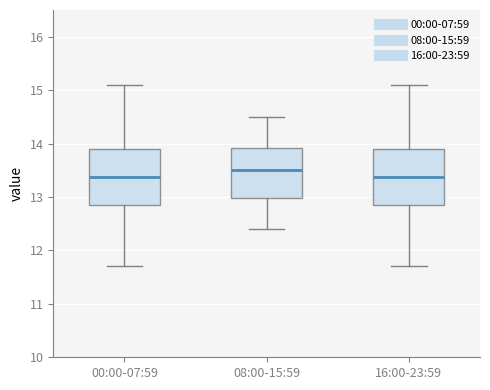

Reading left to right, read every box against the y-axis: the position of its median line, the range the box covers, and the ends of its whiskers. The values are not printed on the chart, so give them approximately, as read against the axis.

00:00-07:59: median 13.4, box 12.8 to 13.9, whiskers 11.7 to 15.1
08:00-15:59: median 13.5, box 13.0 to 13.9, whiskers 12.4 to 14.5
16:00-23:59: median 13.4, box 12.8 to 13.9, whiskers 11.7 to 15.1